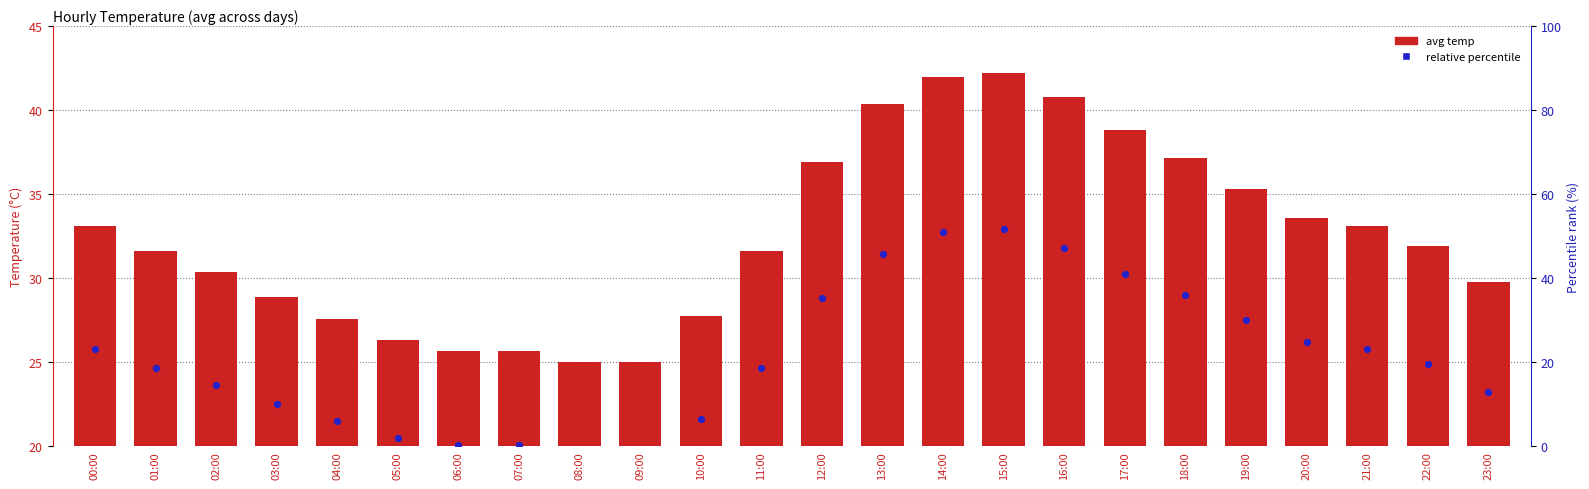

Which series reaches the minimum Y coordinate?

relative percentile